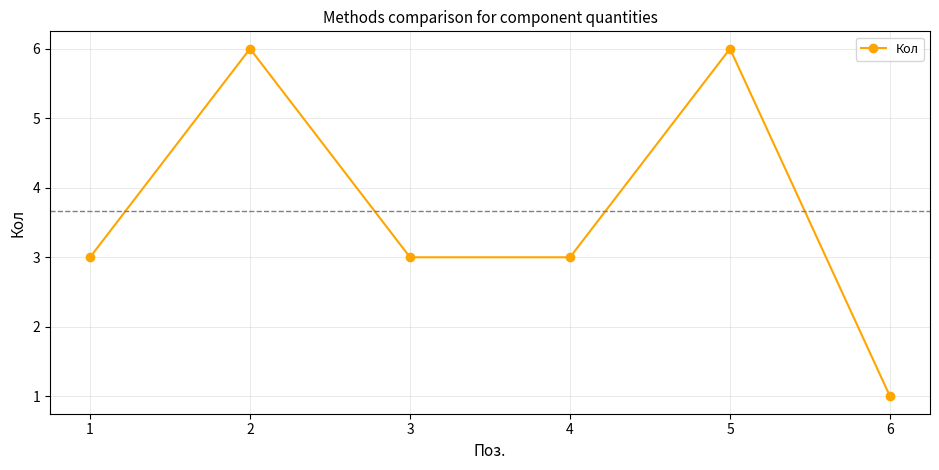

How many values are between 3 and 6?

5